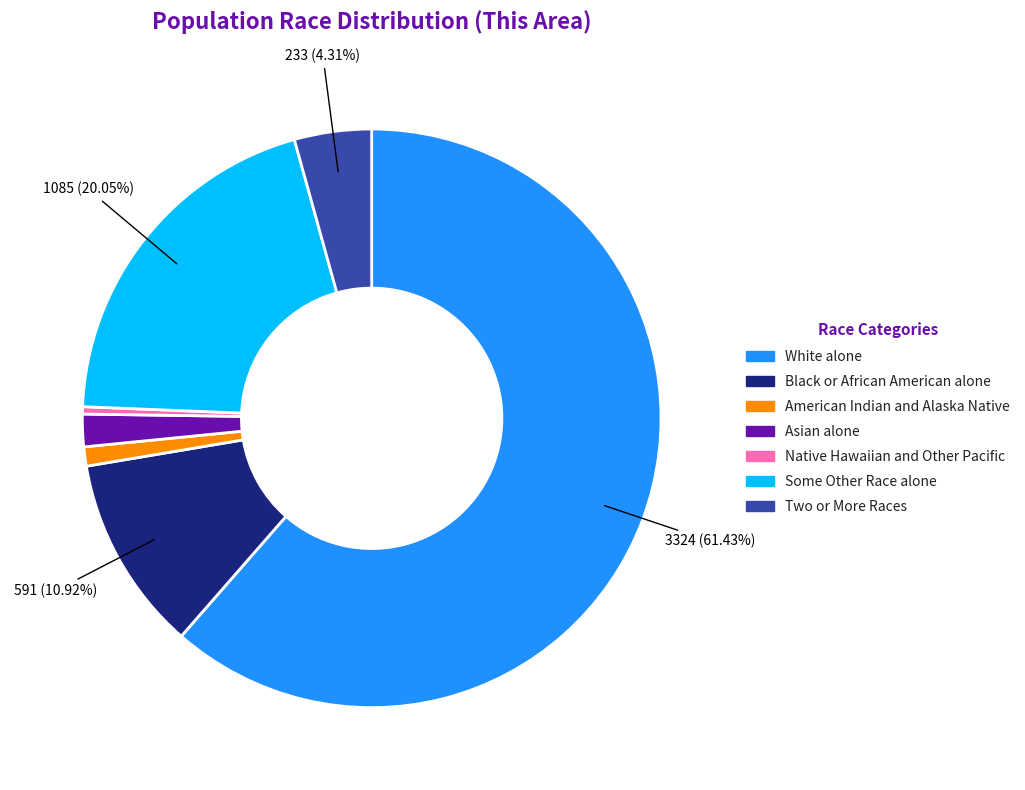

Do Asian alone and White alone together represent more than half of the pie?

Yes